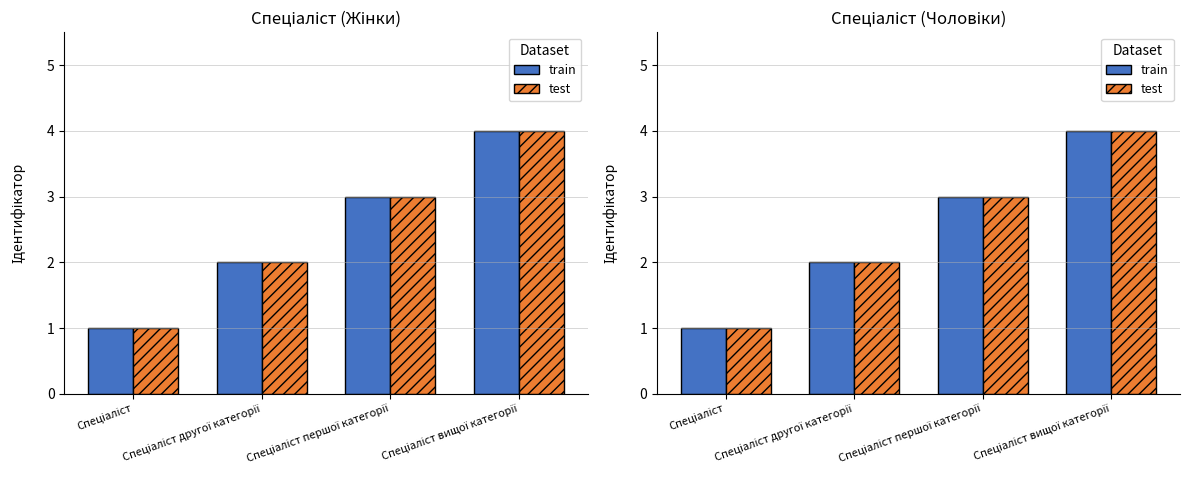

What is the value of the test bar at the 1st from the left?

1